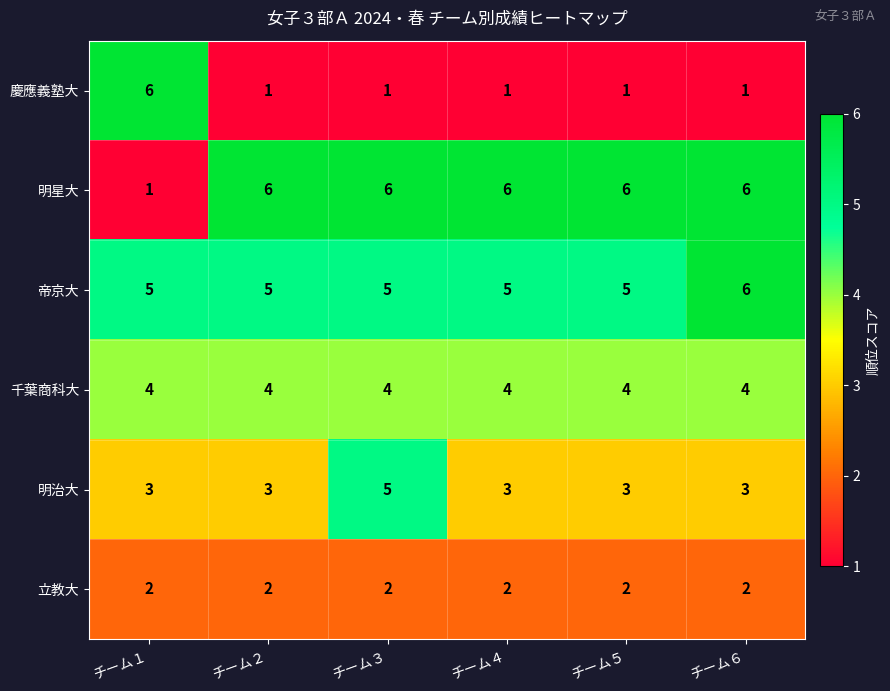

Is it true that 千葉商科大 equals 4 at チーム３?

True